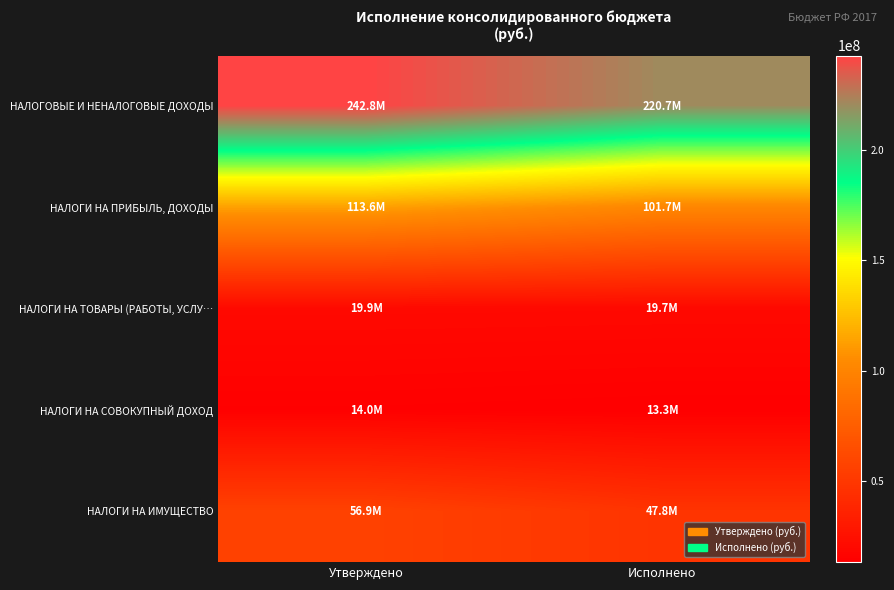

Which series changed the most between Утверждено and Исполнено?

НАЛОГОВЫЕ И НЕНАЛОГОВЫЕ ДОХОДЫ